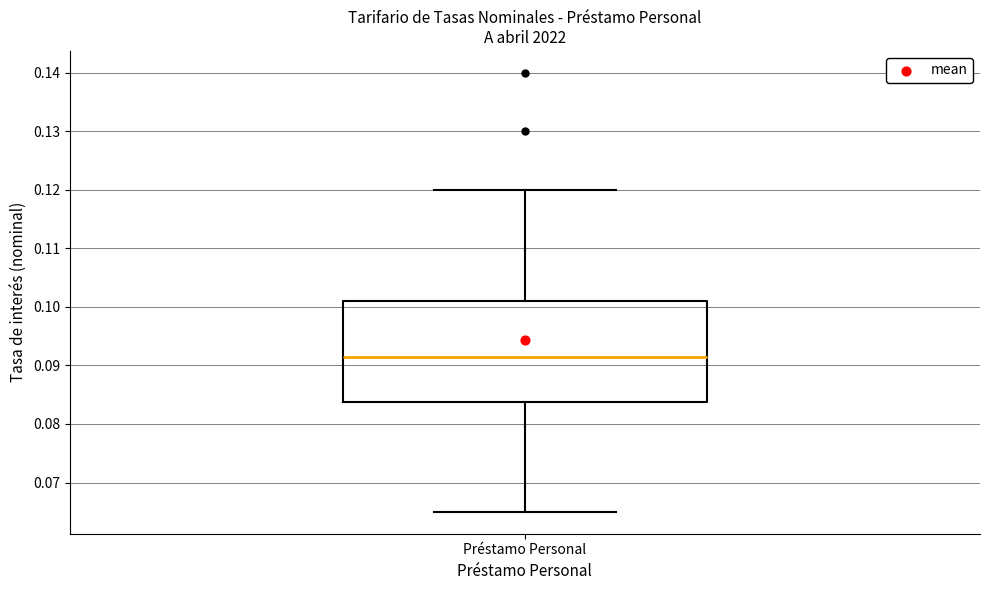

Where does the median line of the box for Préstamo Personal sit on the y-axis? The values are not printed on the chart, so give them approximately, as read against the axis.

0.092